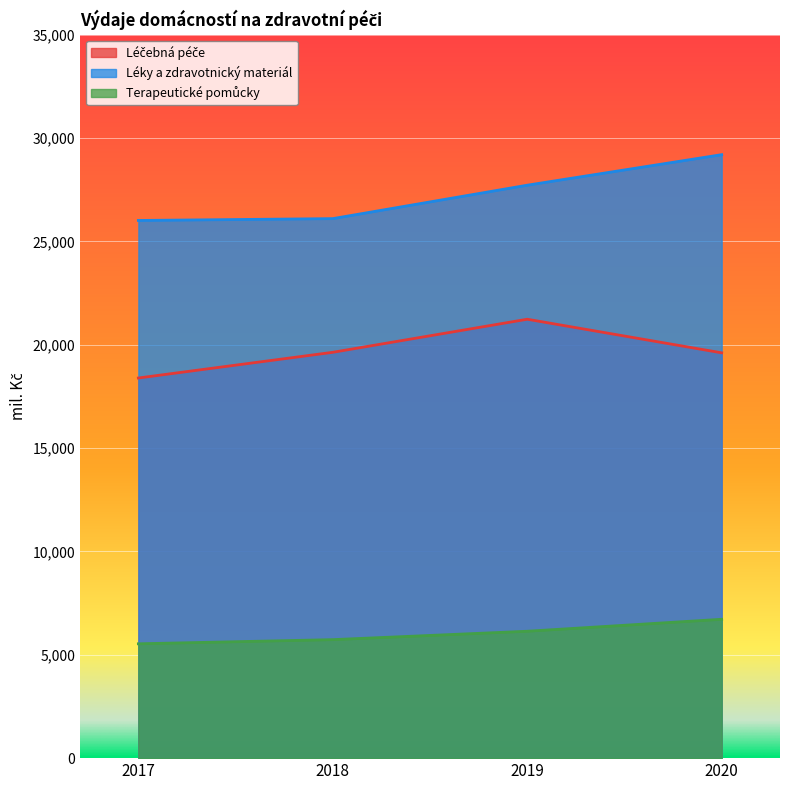

How many lines are shown in the chart?

3